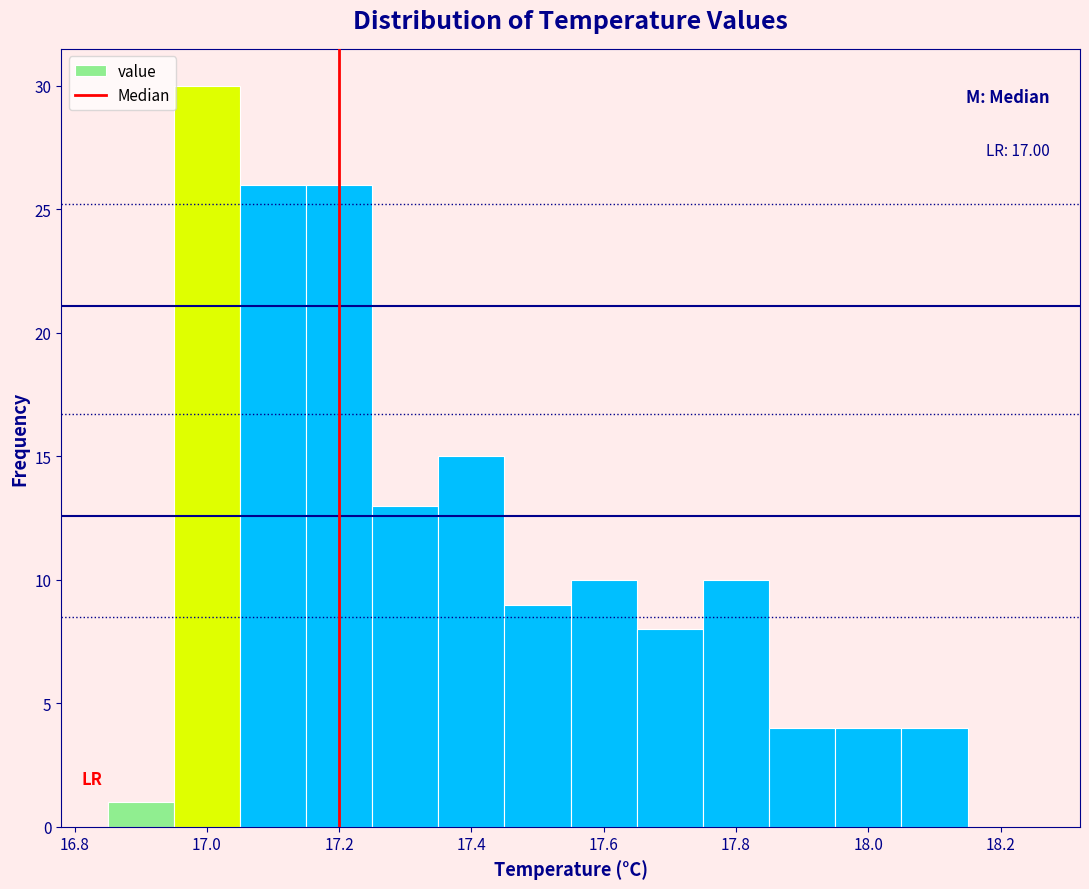

Over which range of the x-axis is the bar tallest?

16.95 to 17.05